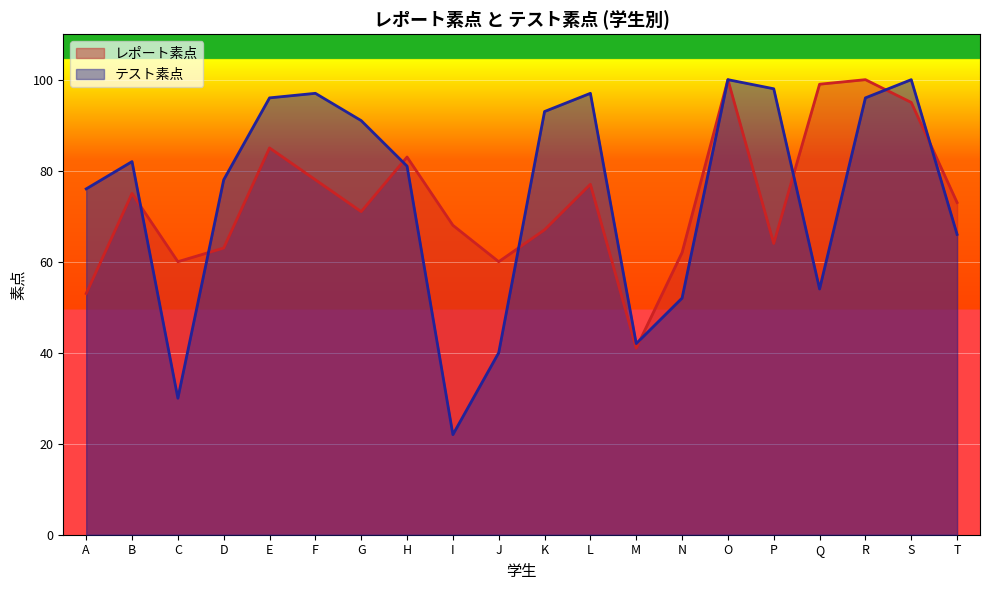

True or false: テスト素点 has a value of 97 at F.

True